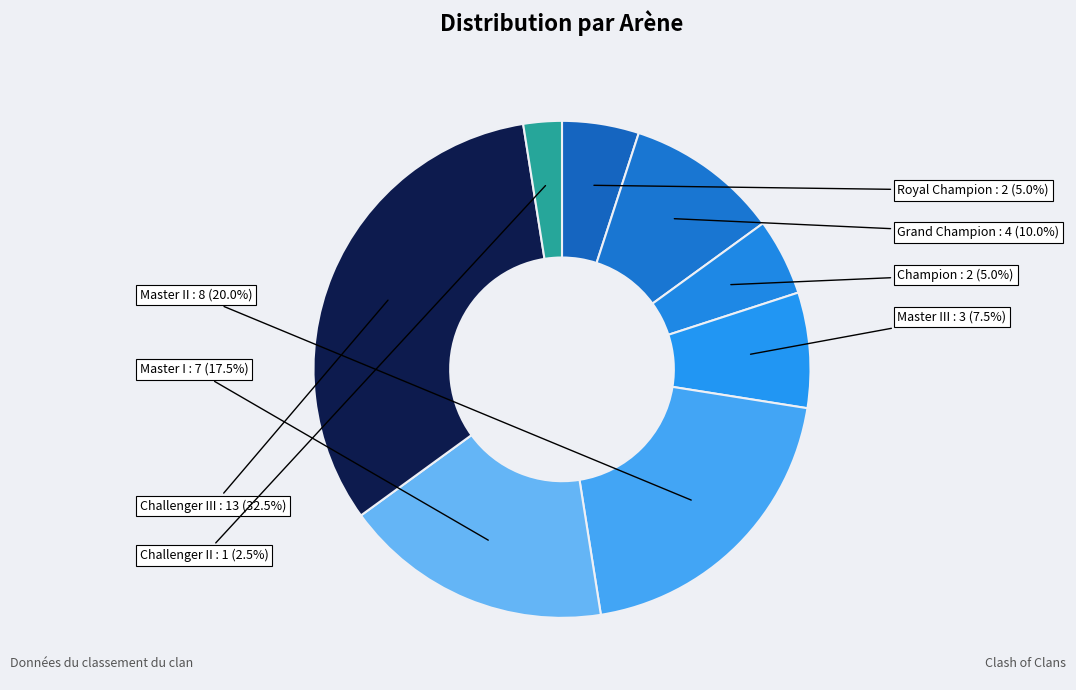

Between Champion and Master I, which is larger?

Master I